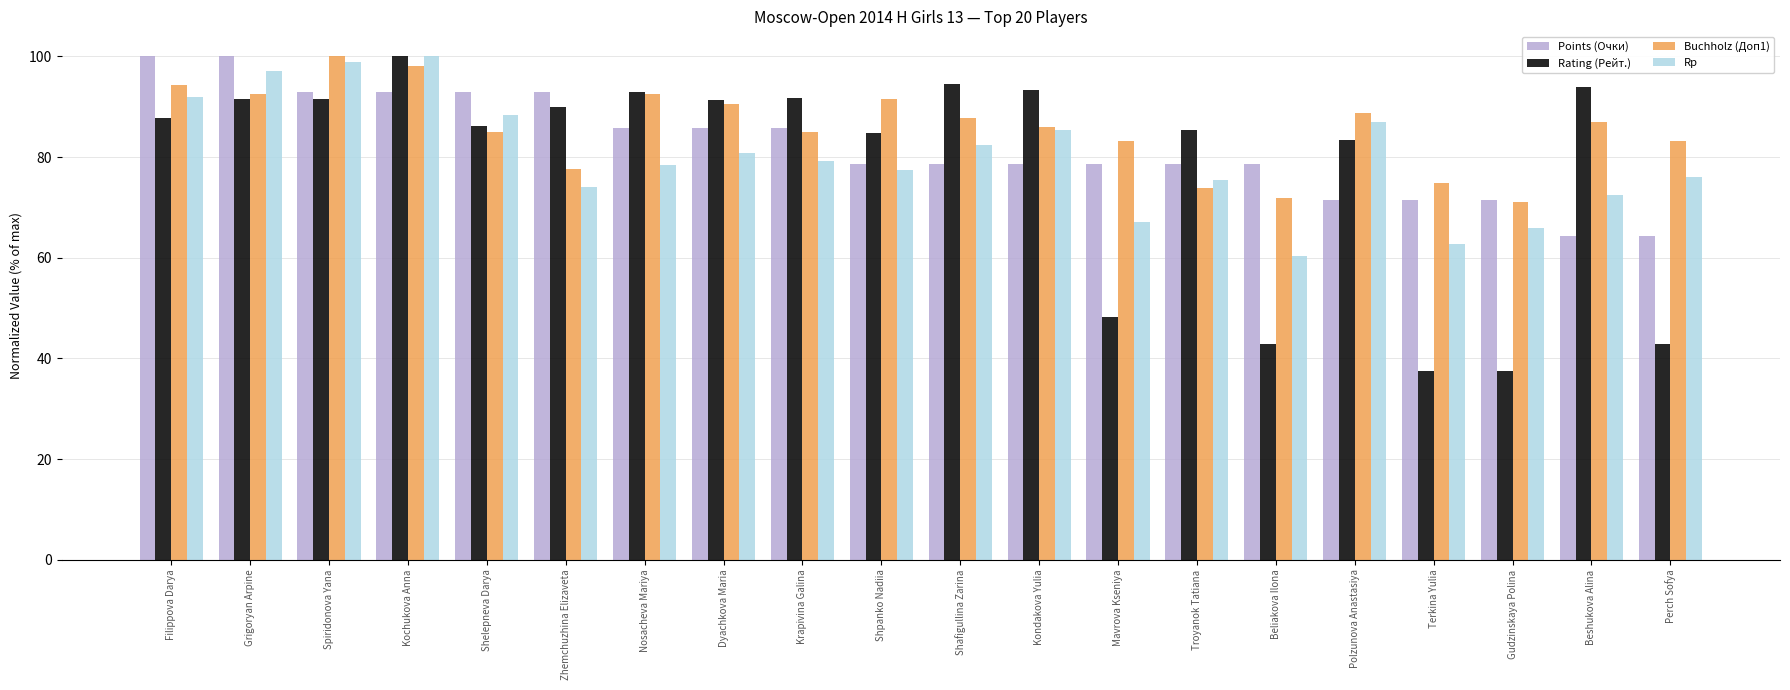

Which series has the largest total across all categories?

Buchholz (Доп1)